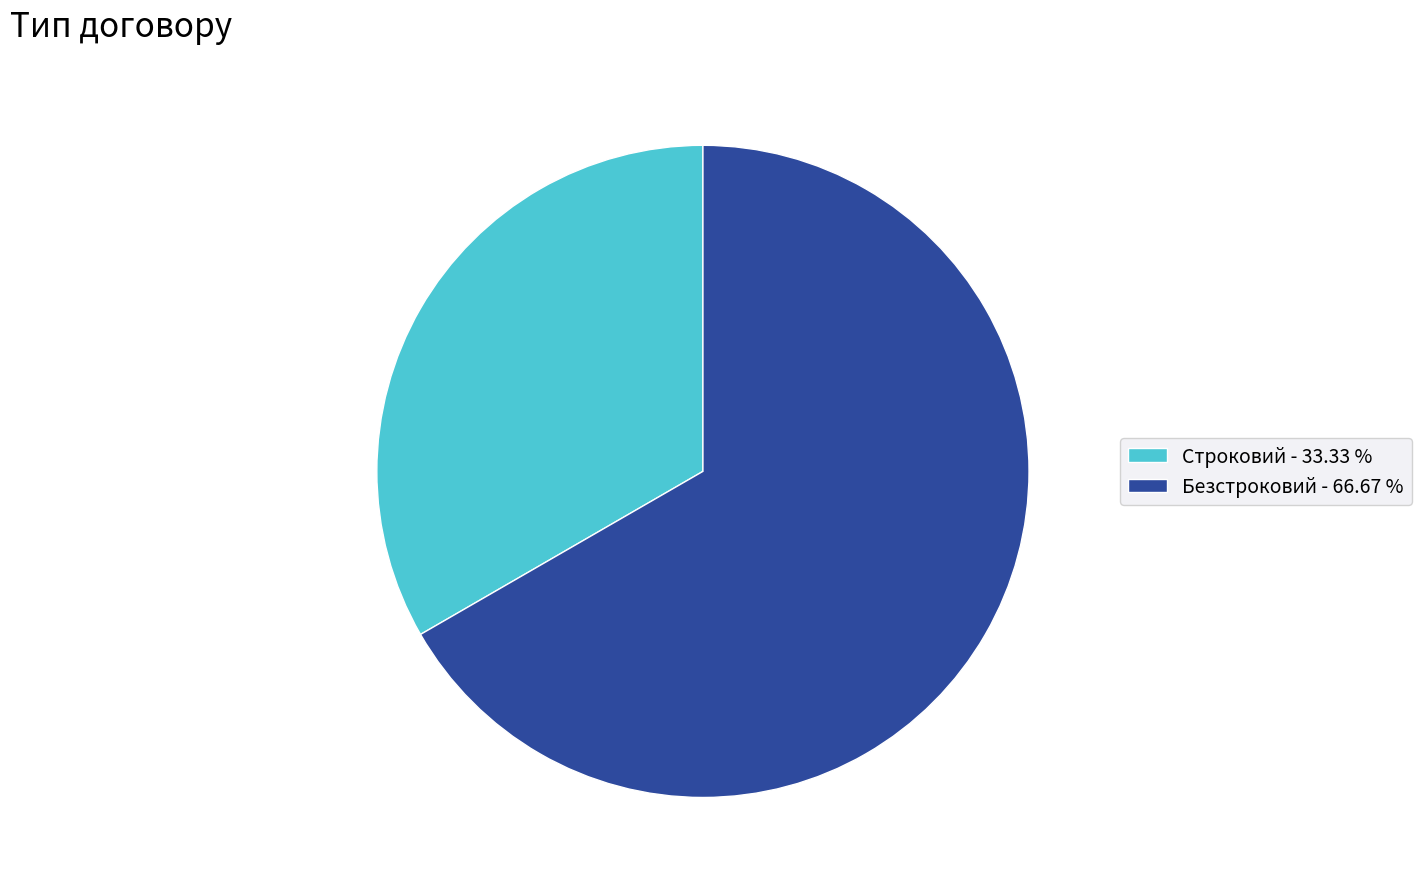

Which has a higher value, Безстроковий or Строковий?

Безстроковий